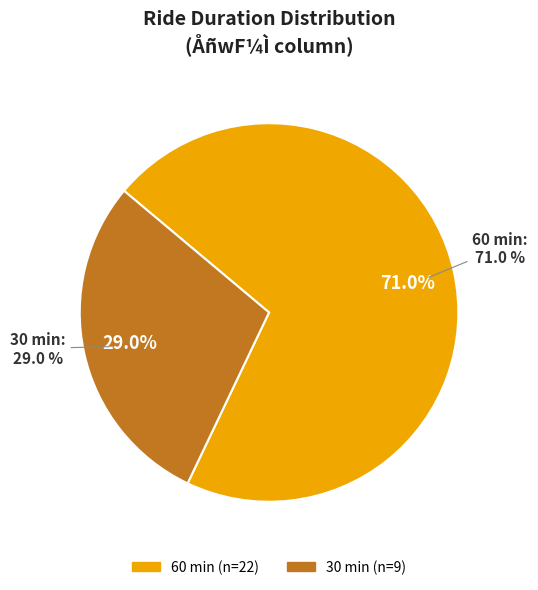

What percentage is the 60 slice, to the nearest percent?

71%